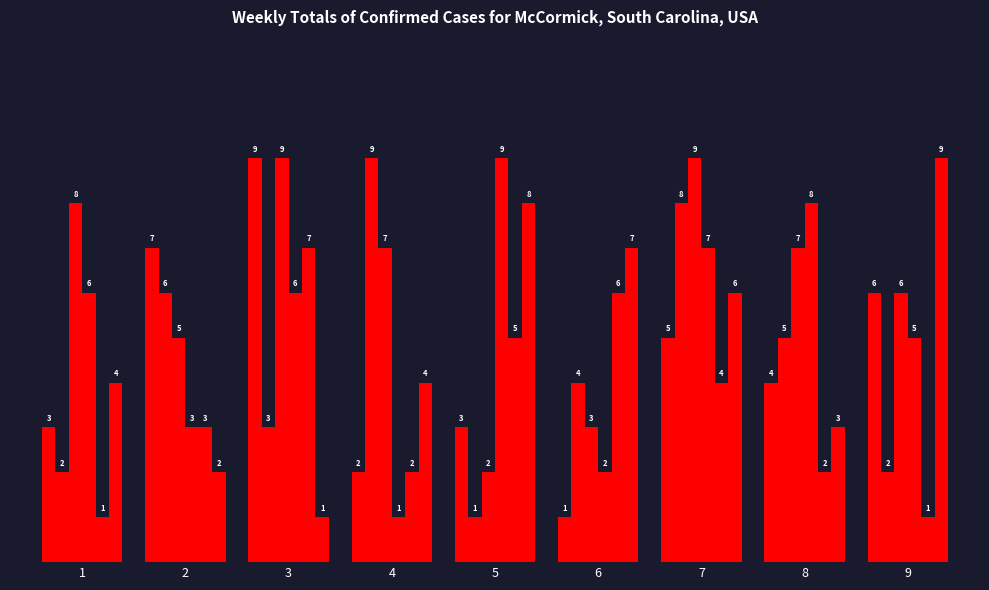

The value of col_2 at 2 is 6. True or false?

True